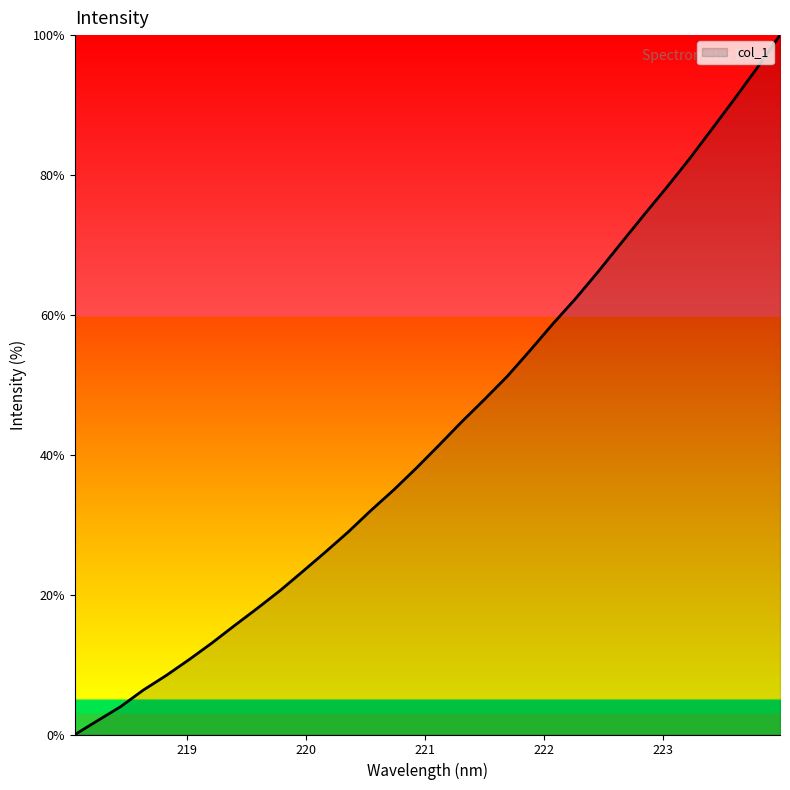

What is the difference between the maximum and minimum values?

100.0